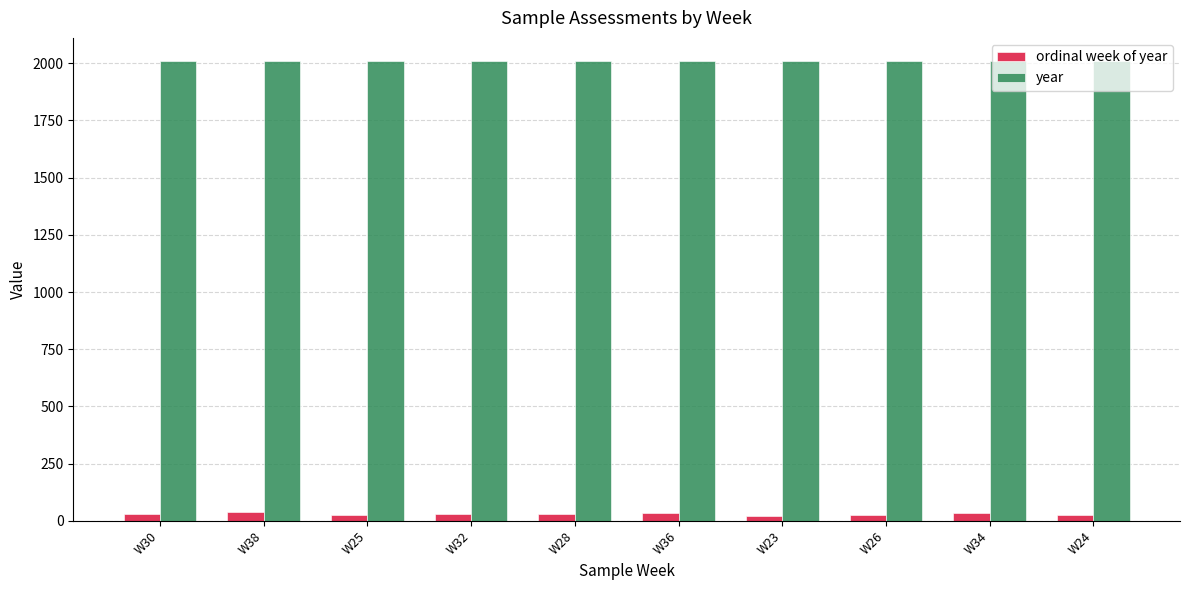

At W32, list the series in order from smallest to largest.

ordinal week of year, year